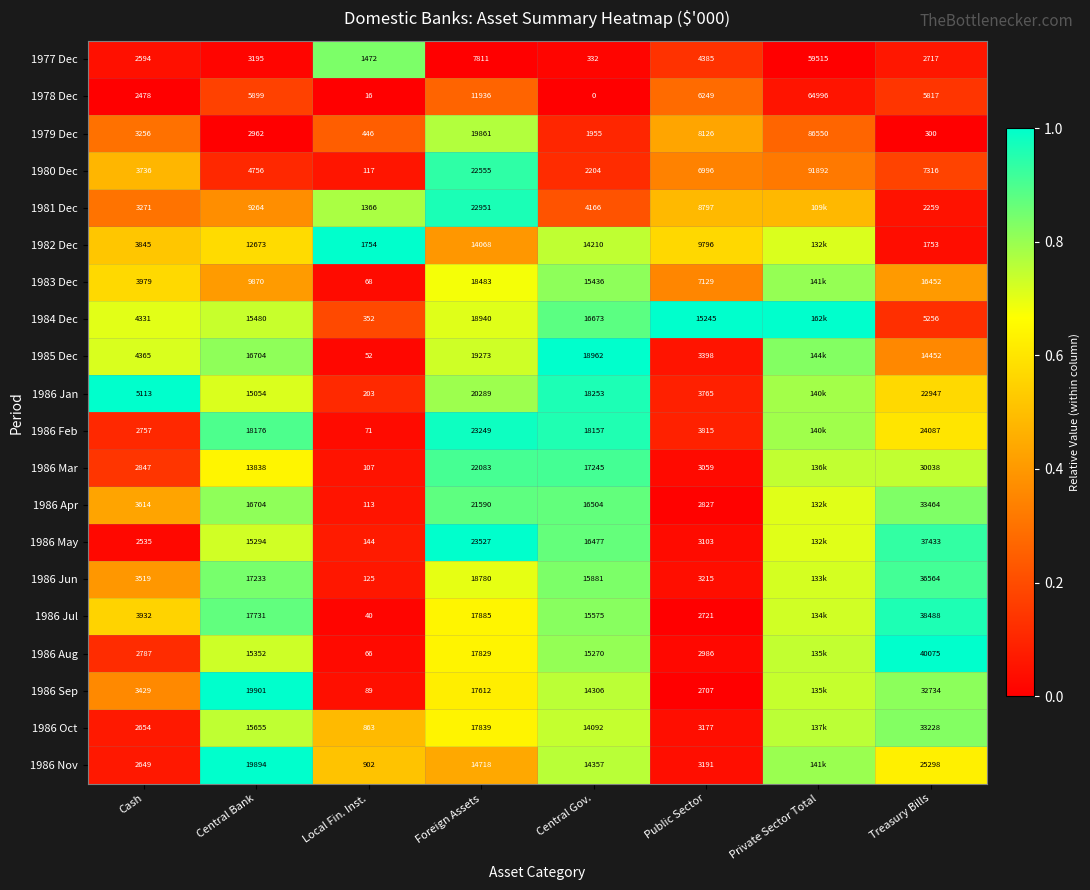

Is the value of 1980 Dec at Central Bank greater than the value of 1986 Jun at Central Bank?

No